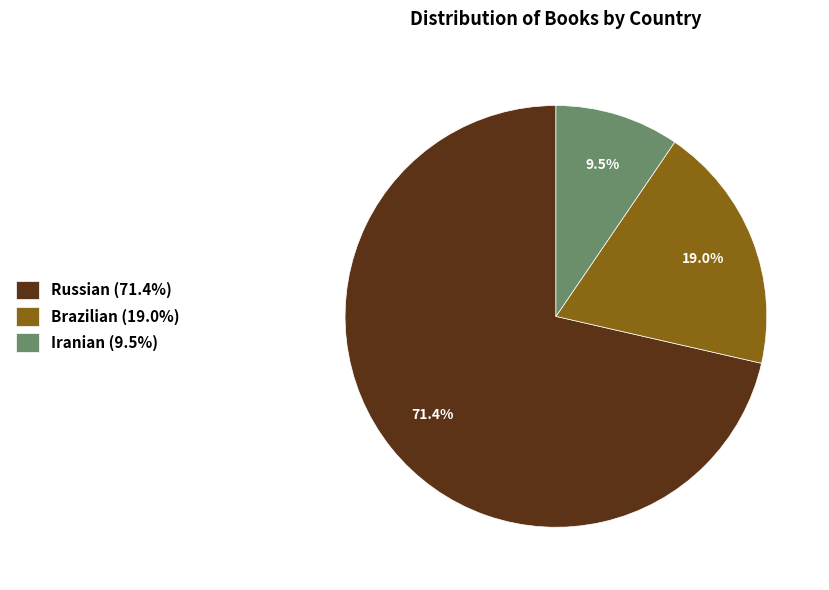

To the nearest percent, what percentage of the pie is Brazilian?

19%